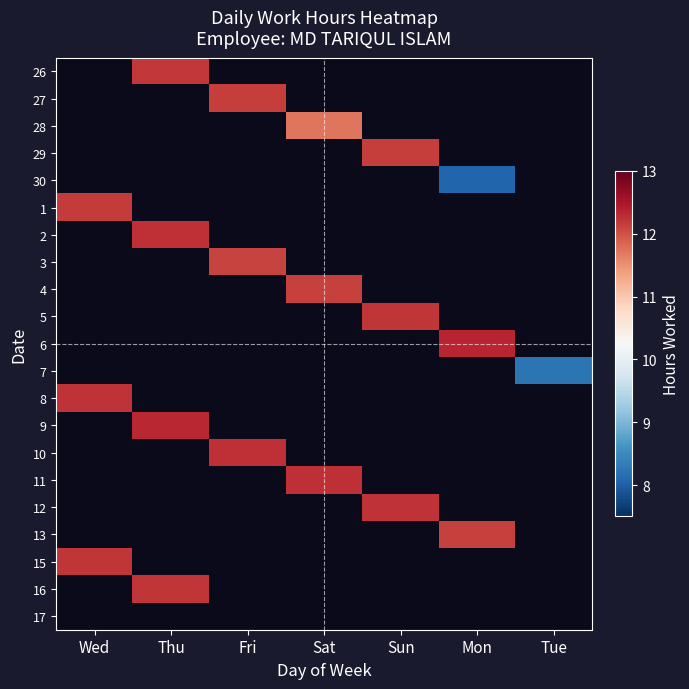

How many distinct data groups are displayed?

21